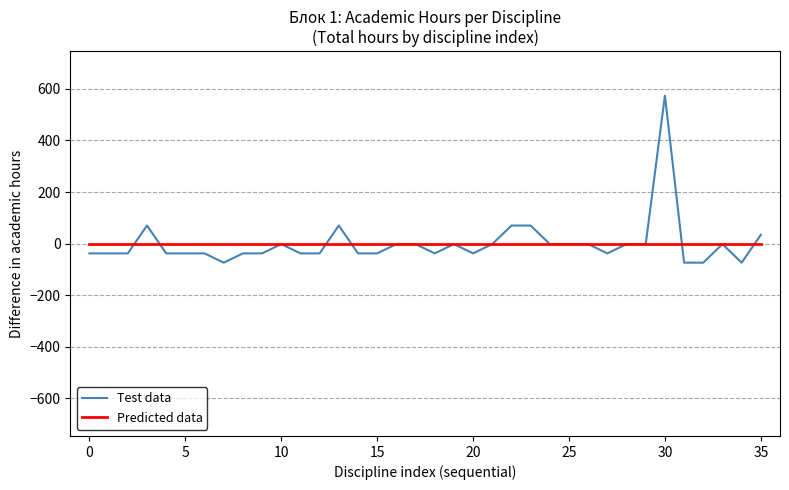

Which series has the widest spread of values?

Test data